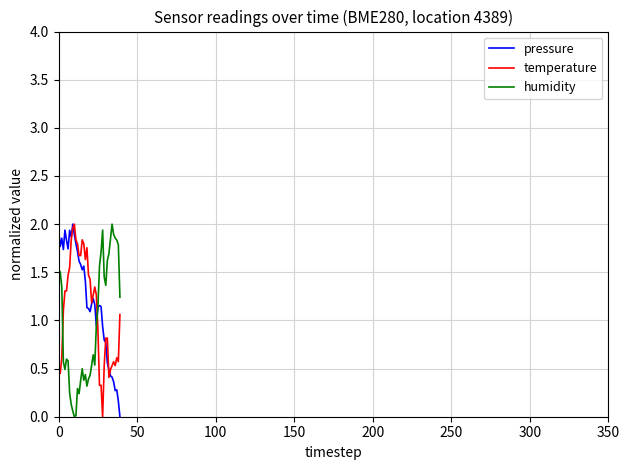

What is the maximum value for pressure?

2.0